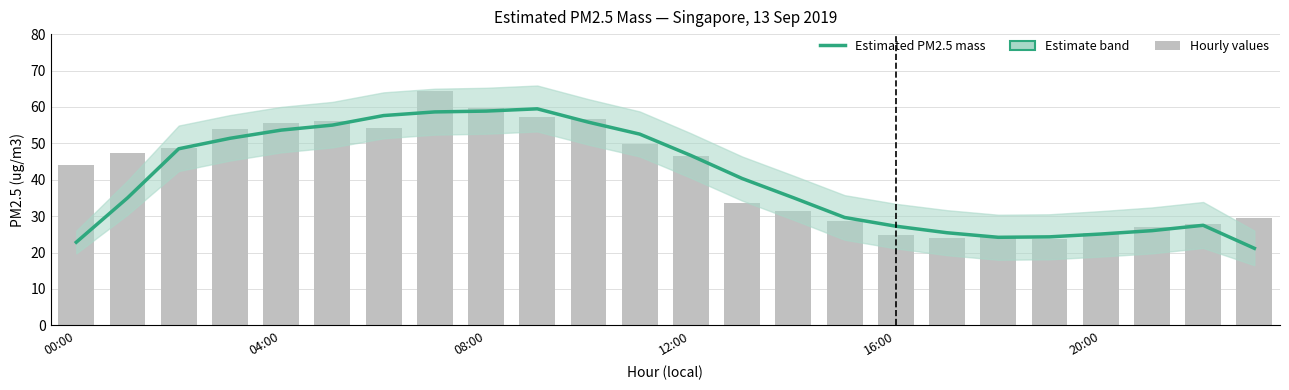

True or false: the data shows 11.9 at 20:00.

False